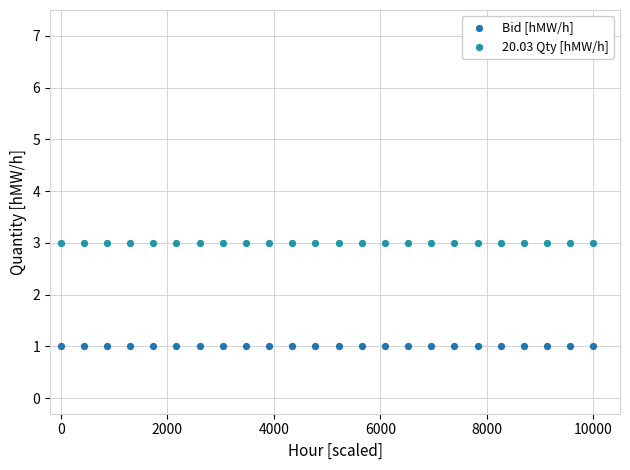

Which series reaches the minimum Y coordinate?

Bid [hMW/h]